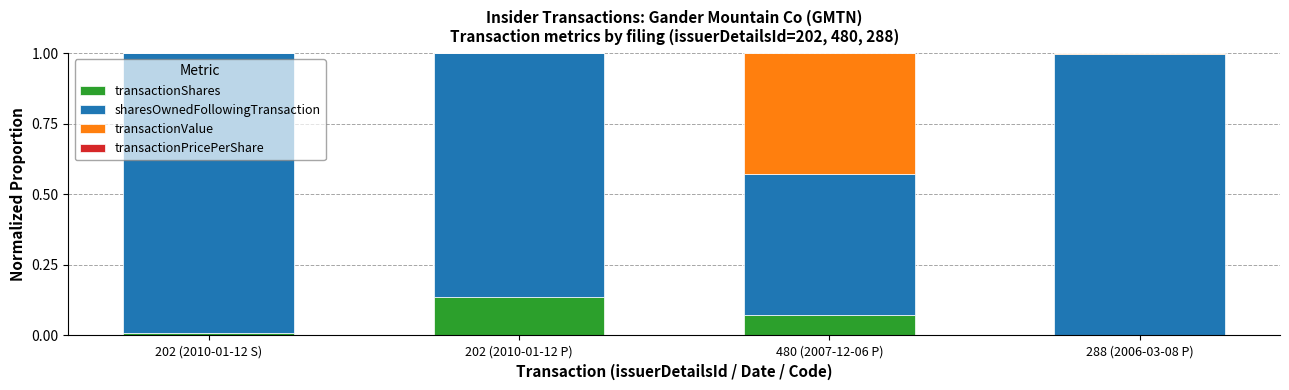

At which label does transactionShares reach its peak?

202 (2010-01-12 P)